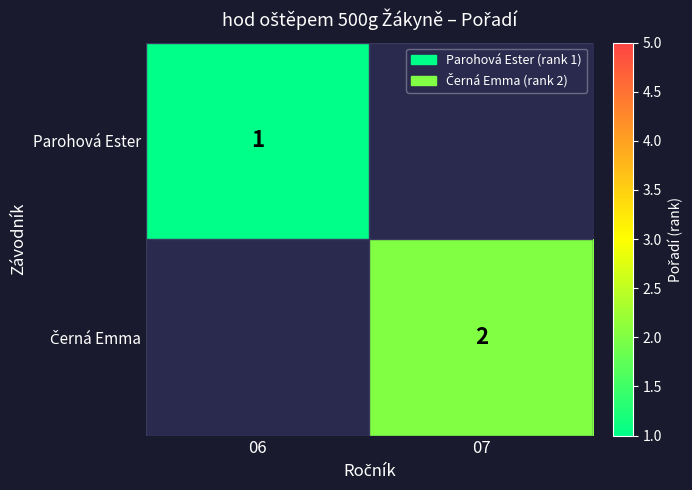

True or false: Parohová Ester has a value of 1.0 at 06.

True